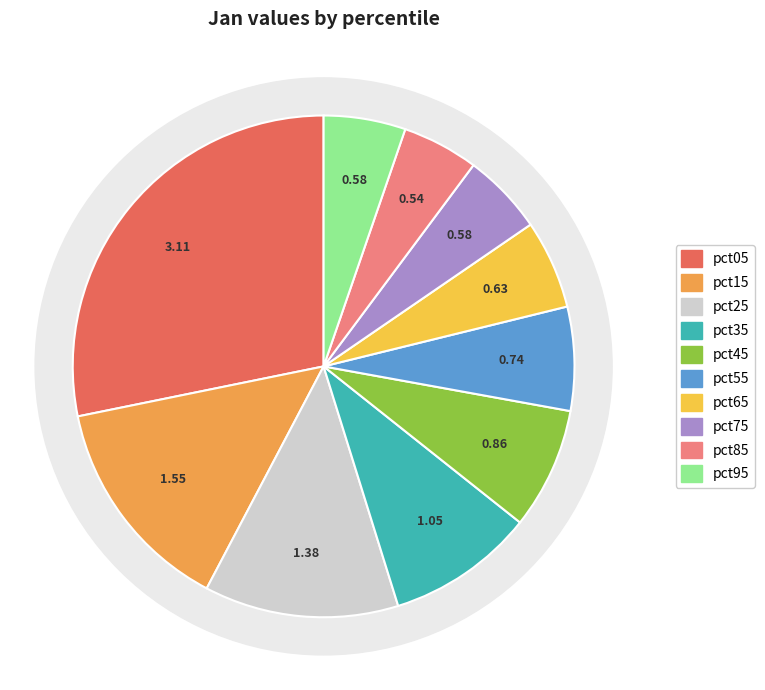

What is the change in value from pct35 to pct45?

-0.2